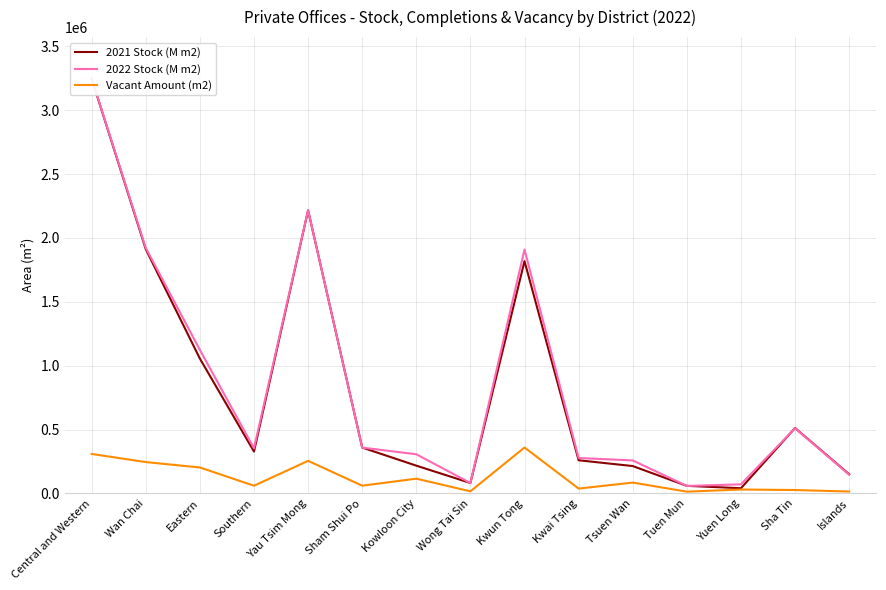

True or false: 2021 Stock (M m2) has more than 0 points higher than both neighbors.

True